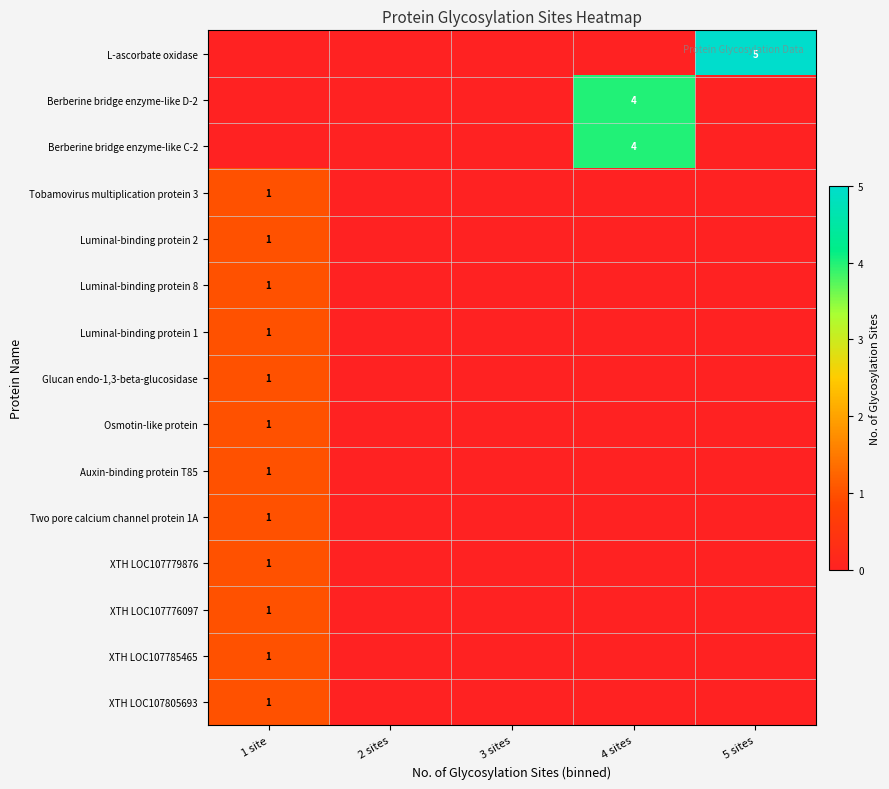

The value of Glucan endo-1,3-beta-glucosidase at 1 site is 1. True or false?

True